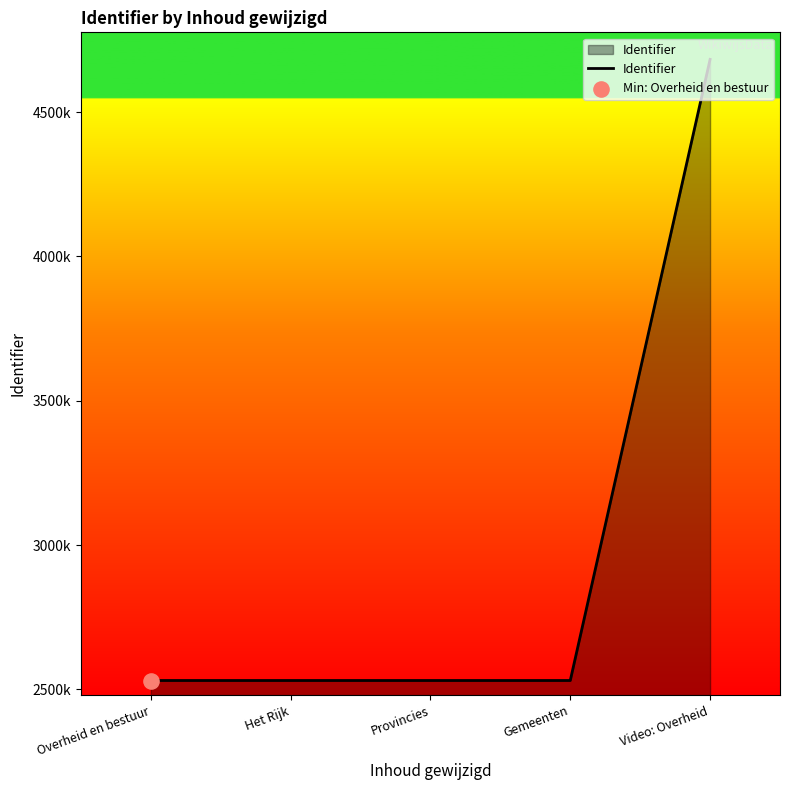

What is the change in value from Overheid en bestuur to Provincies?

+5